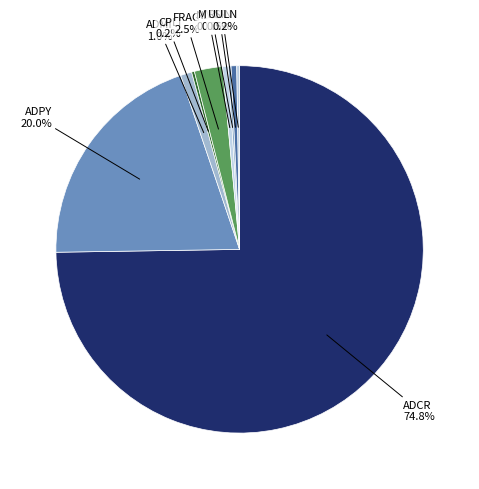

Is there any slice that represents more than half of the pie?

Yes